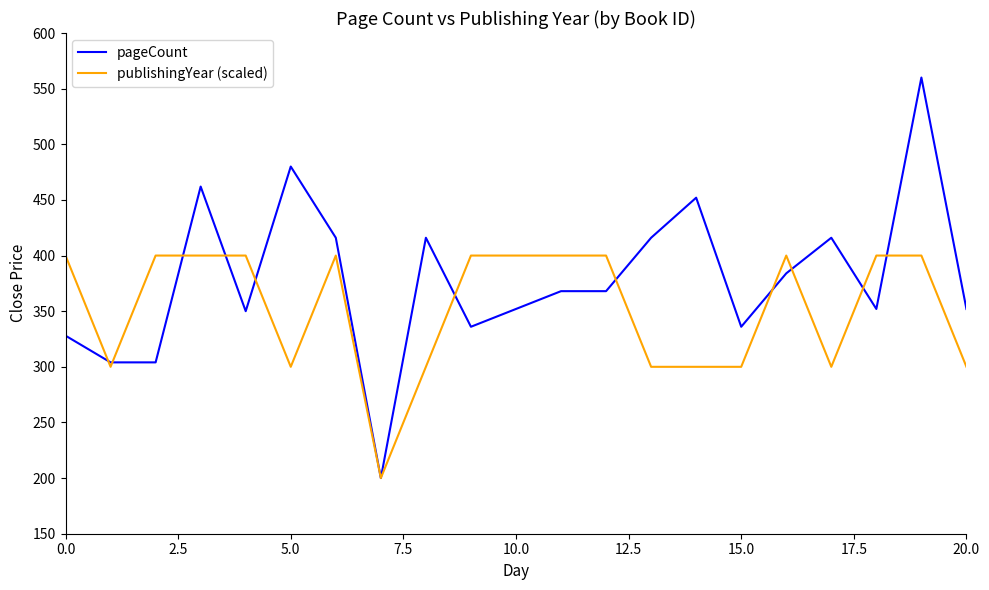

List the series in order of their peak value, lowest first.

publishingYear (scaled), pageCount